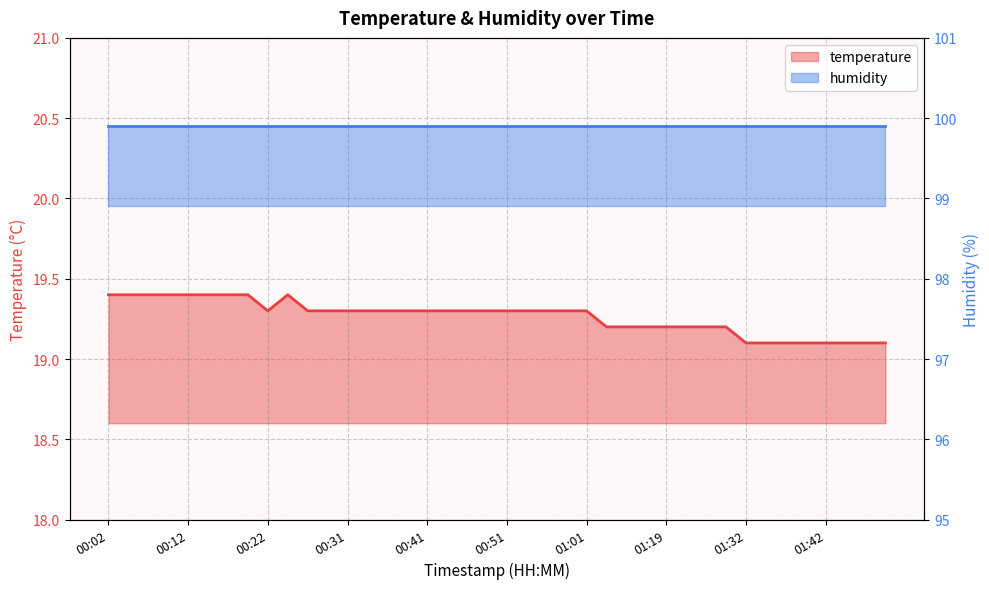

Does the chart have visible grid lines?

Yes